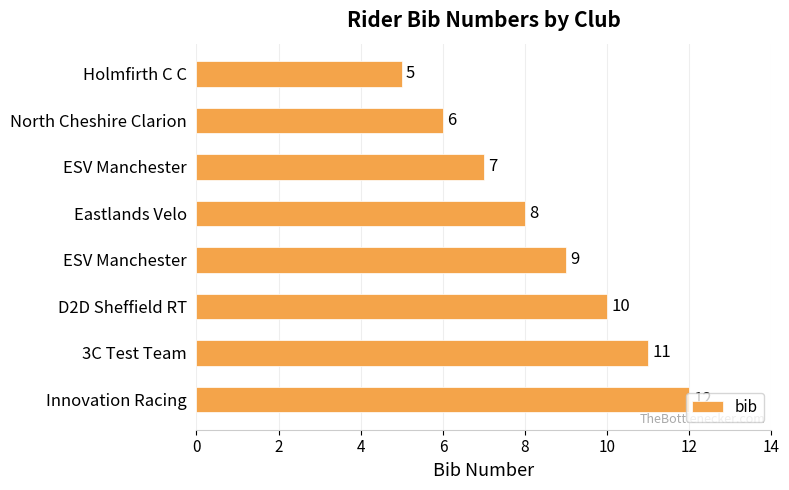

Does the chart contain any negative values?

No